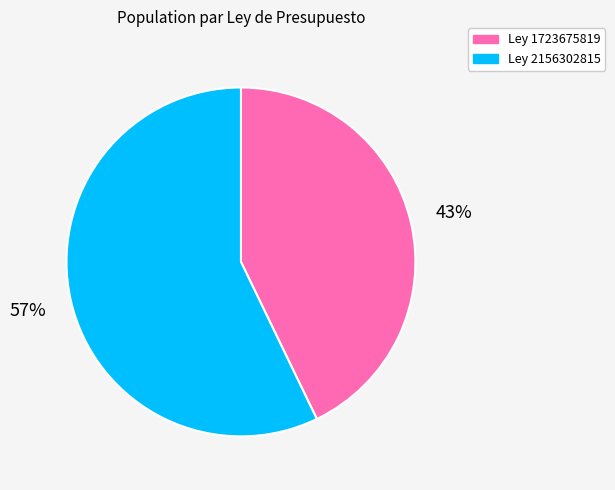

Rank the categories by value from lowest to highest.

Ley 1723675819, Ley 2156302815